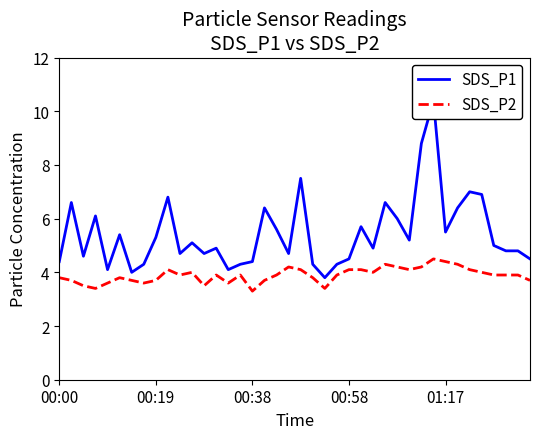

What is the maximum value for SDS_P1?

10.4